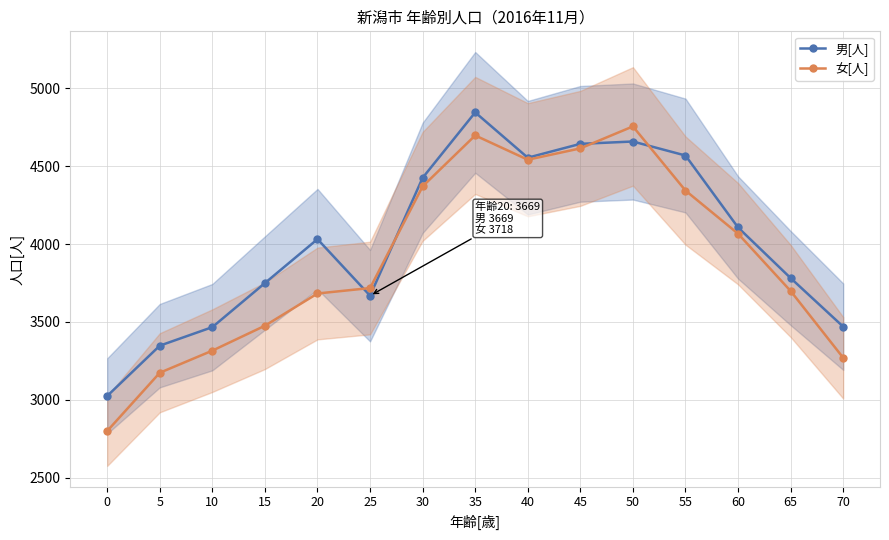

How many times do 女[人] and 男[人] cross each other?

4